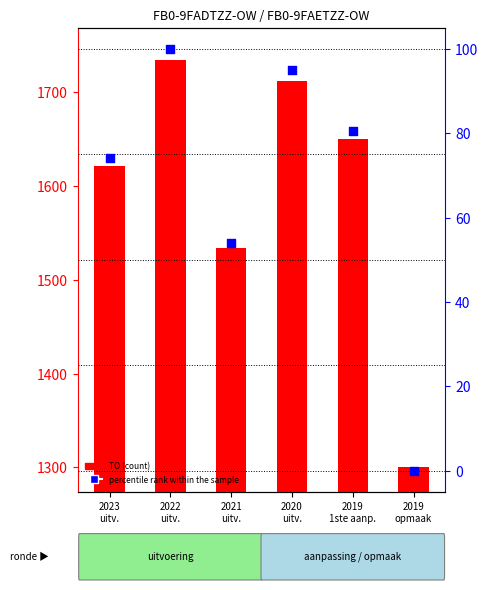

Which series has the largest total across all categories?

TO